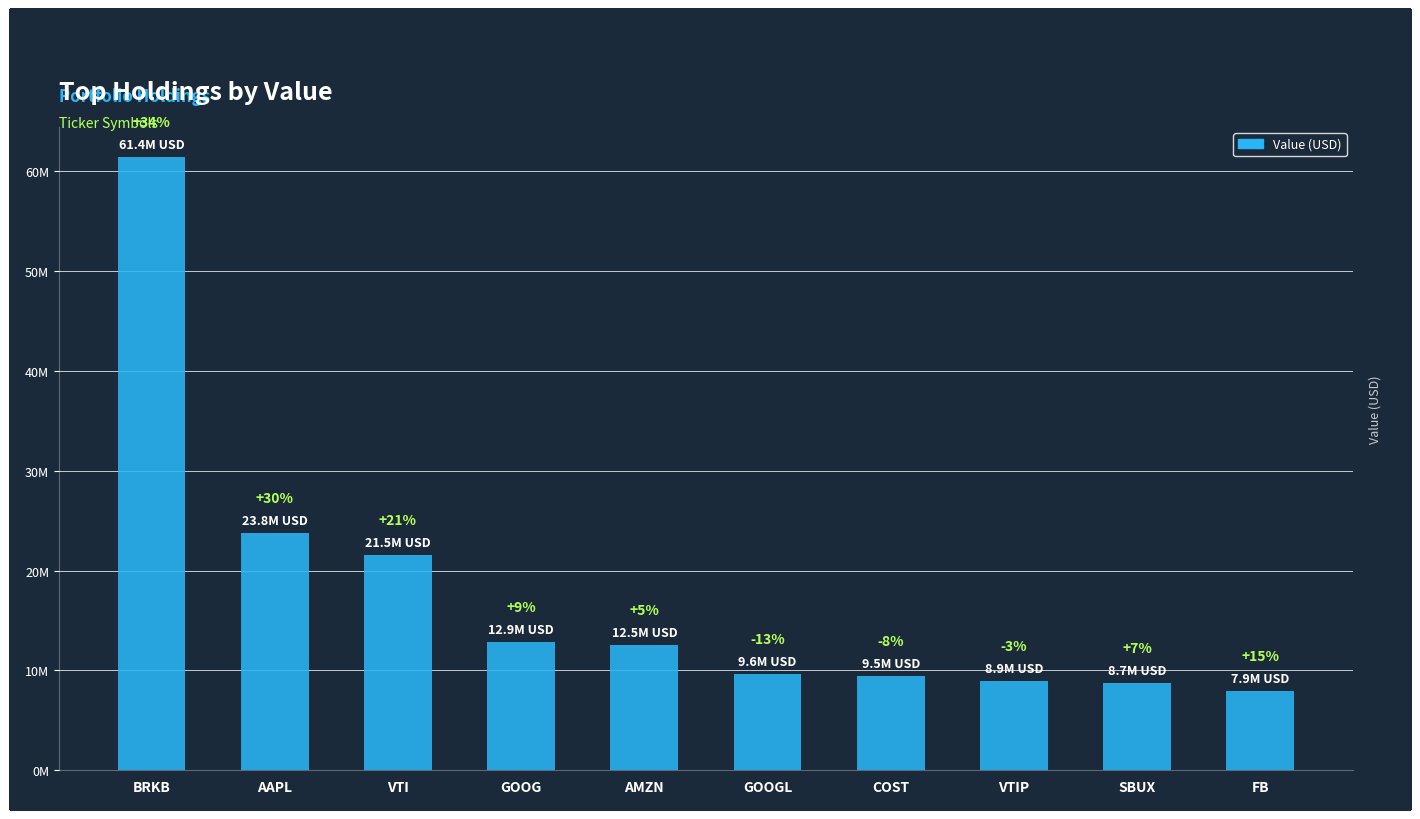

List the labels in order of value, smallest first.

FB, SBUX, VTIP, COST, GOOGL, AMZN, GOOG, VTI, AAPL, BRKB